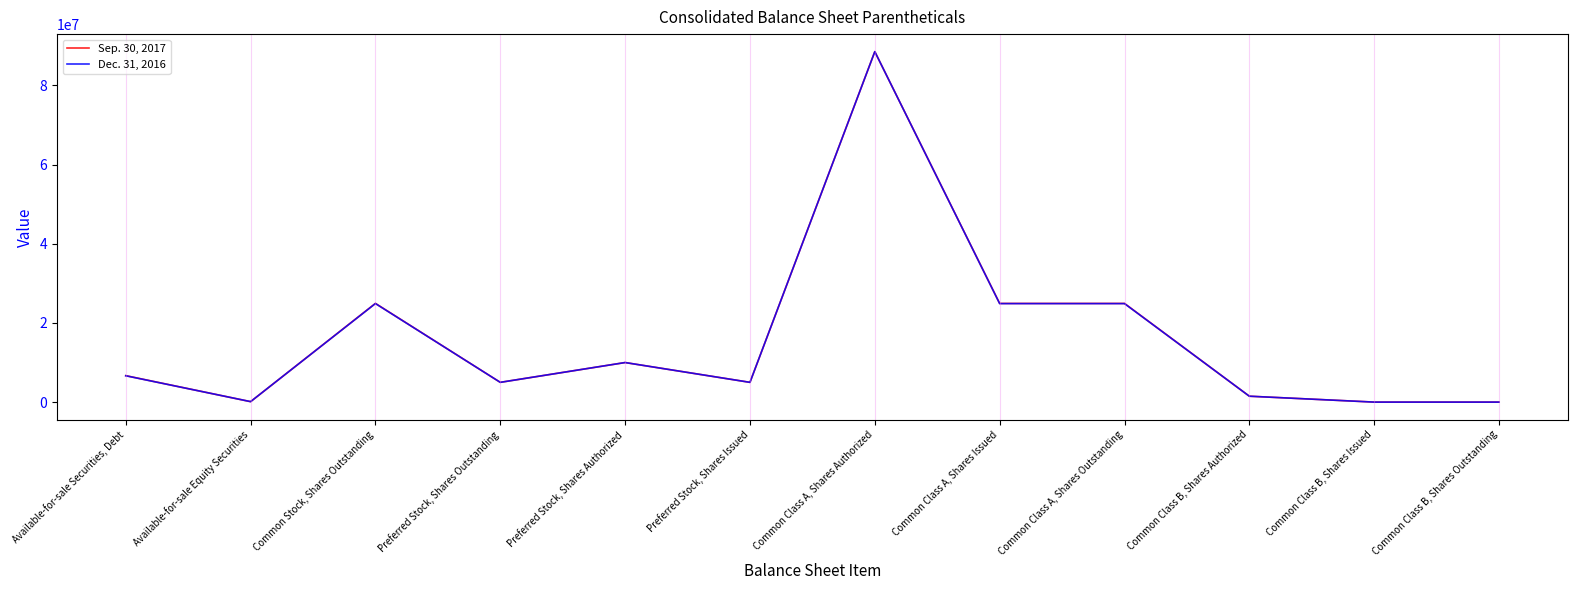

List the series in order of their overall mean, highest first.

Sep. 30, 2017, Dec. 31, 2016